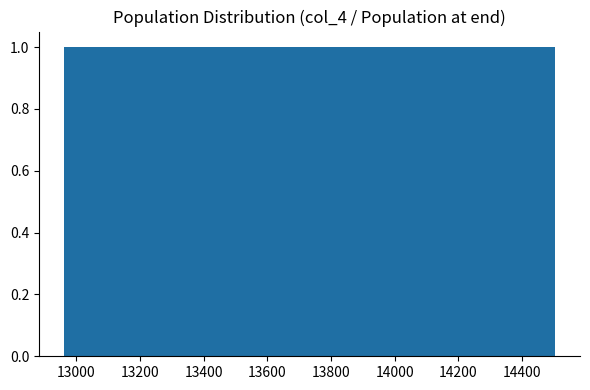

How tall is the bar that spans 14040 to 14200 on the x-axis? Neither the bar edges nor the heights are printed on the chart, so give them approximately, as read against the axes.

1